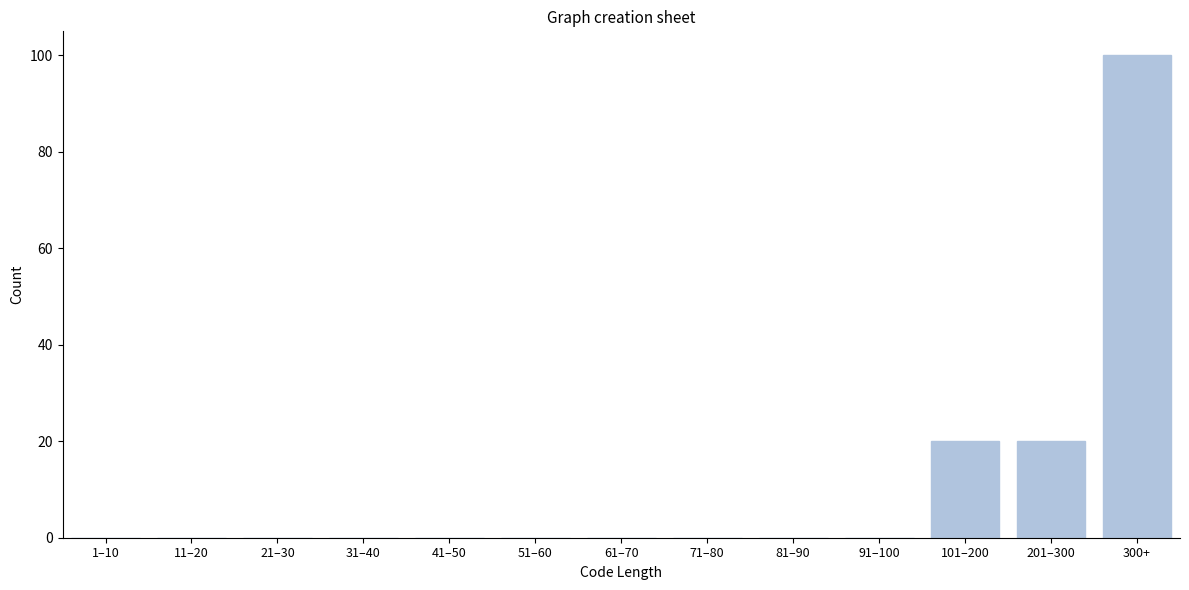

Reading right to left, list all the values displayed in this chart.

300+=100	201–300=20	101–200=20	91–100=0	81–90=0	71–80=0	61–70=0	51–60=0	41–50=0	31–40=0	21–30=0	11–20=0	1–10=0